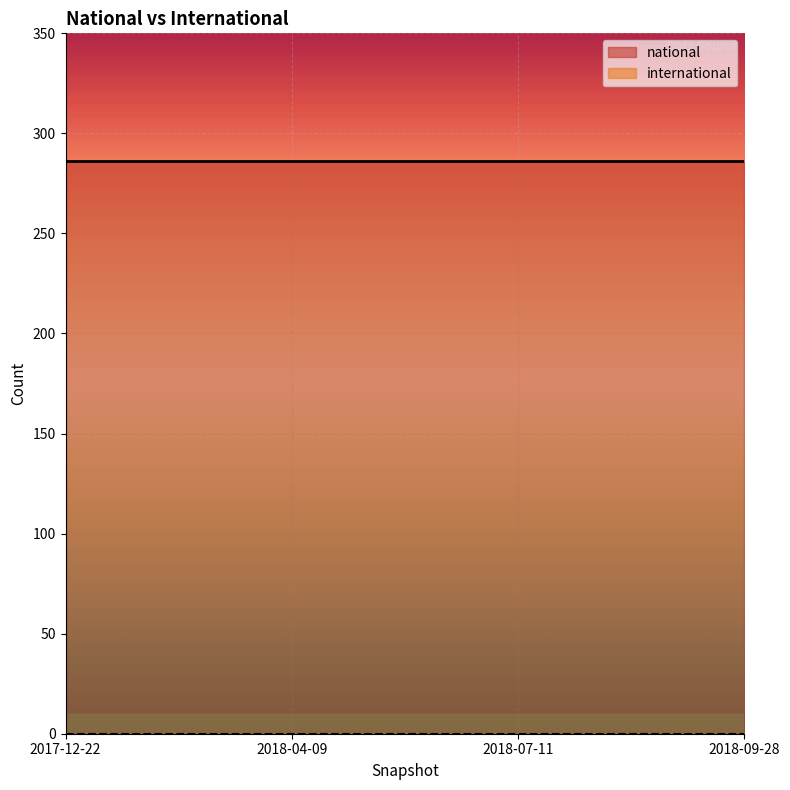

What is the sum of all national values?

1144